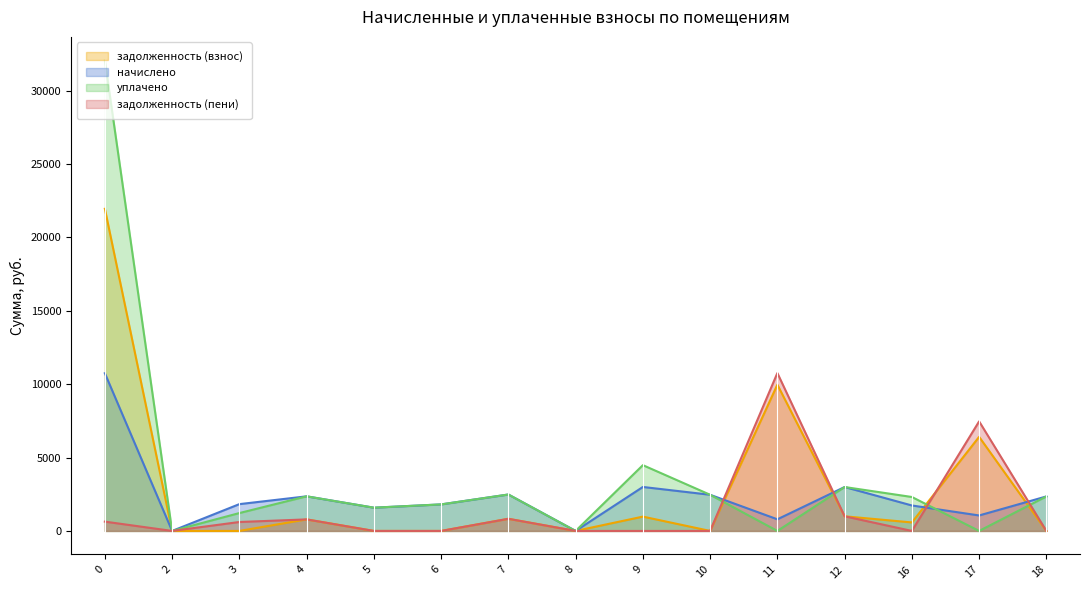

What is the difference between the maximum and minimum values in the начислено series?

10741.4